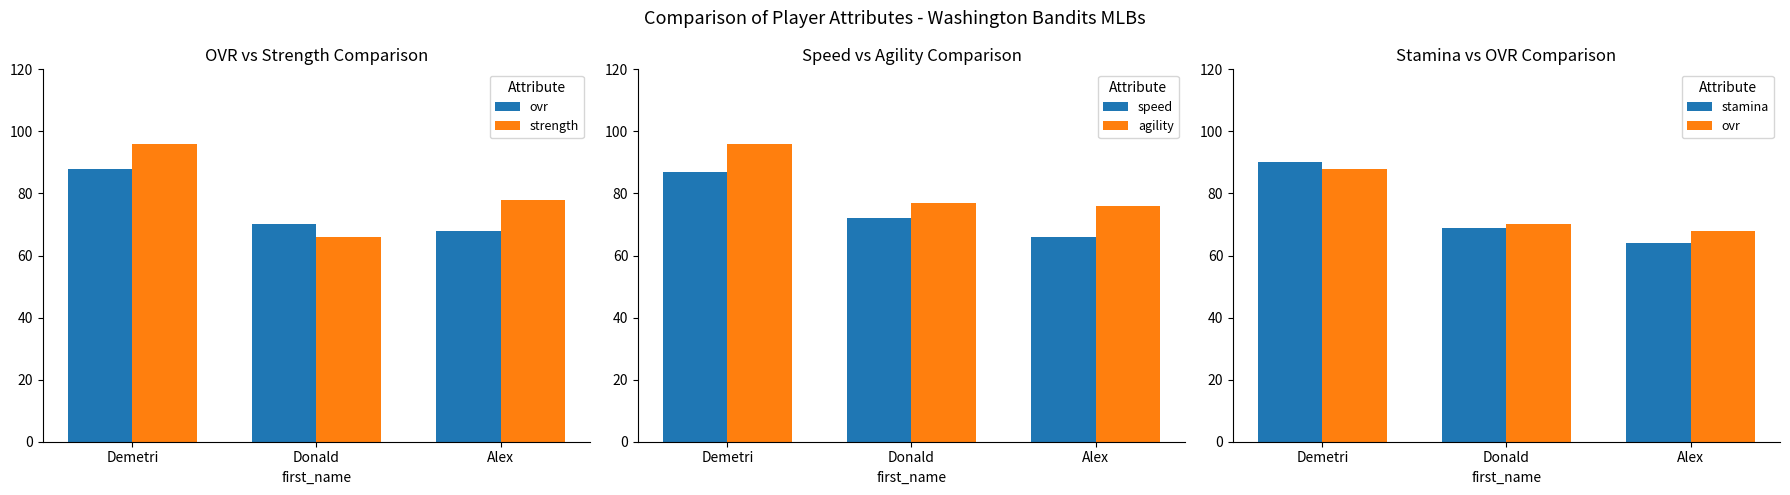

Which label corresponds to the largest value in the chart?

Demetri